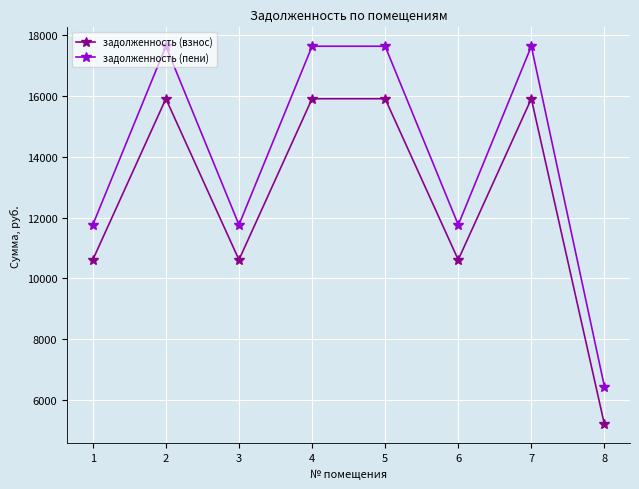

What is the maximum value for задолженность (взнос)?

15912.7